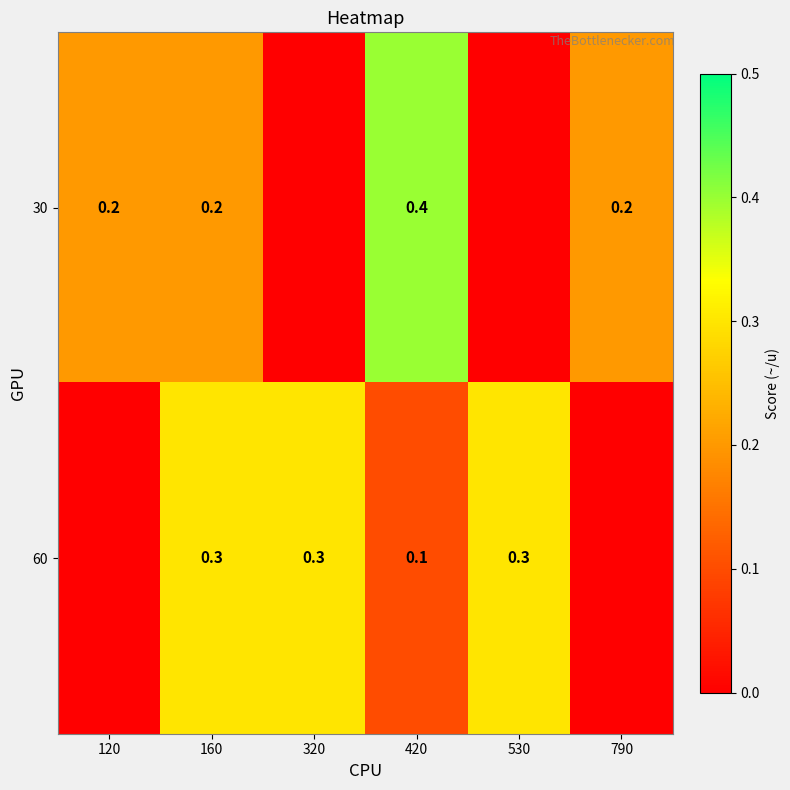

Is it true that 60 equals 0.3 at 320?

True